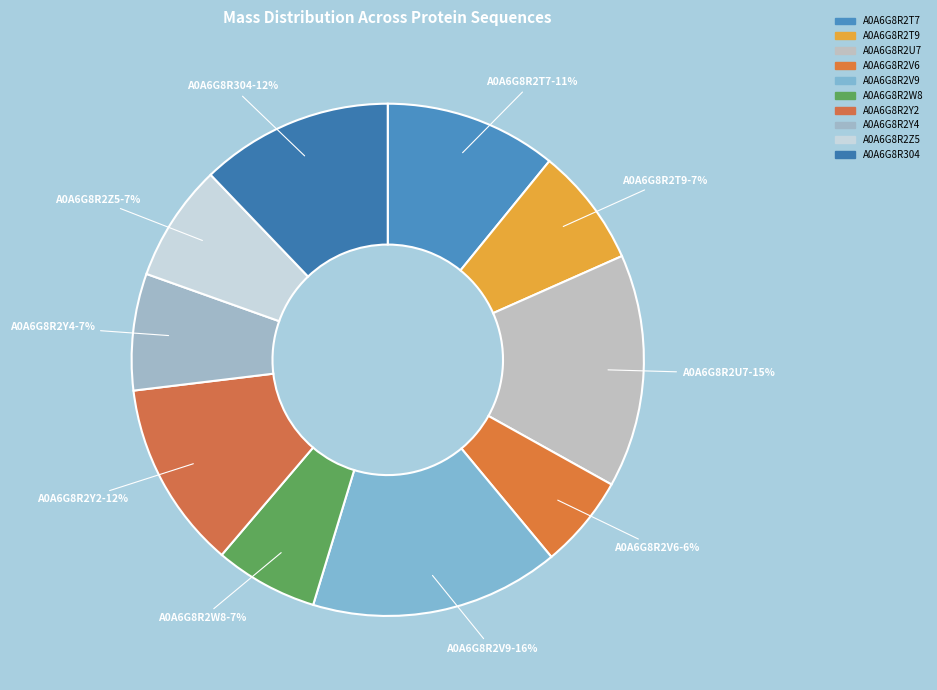

To the nearest percent, what is the difference between the A0A6G8R2V6 and A0A6G8R2Y2 slice percentages?

6%